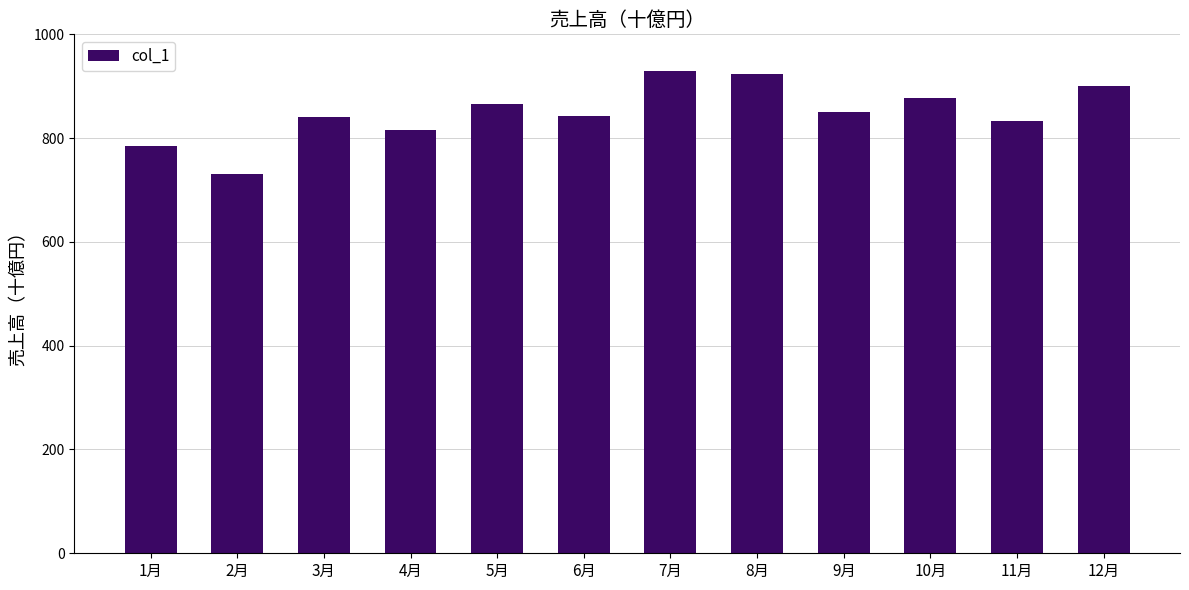

True or false: the data shows 929 at 7月.

True